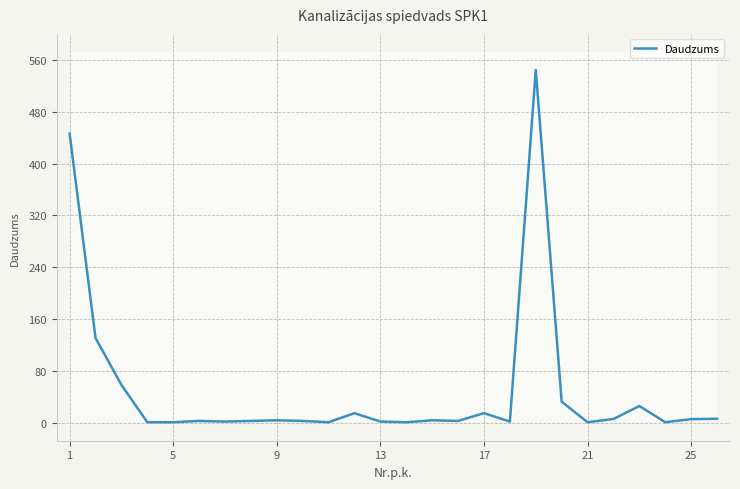

How many lines are shown in the chart?

1